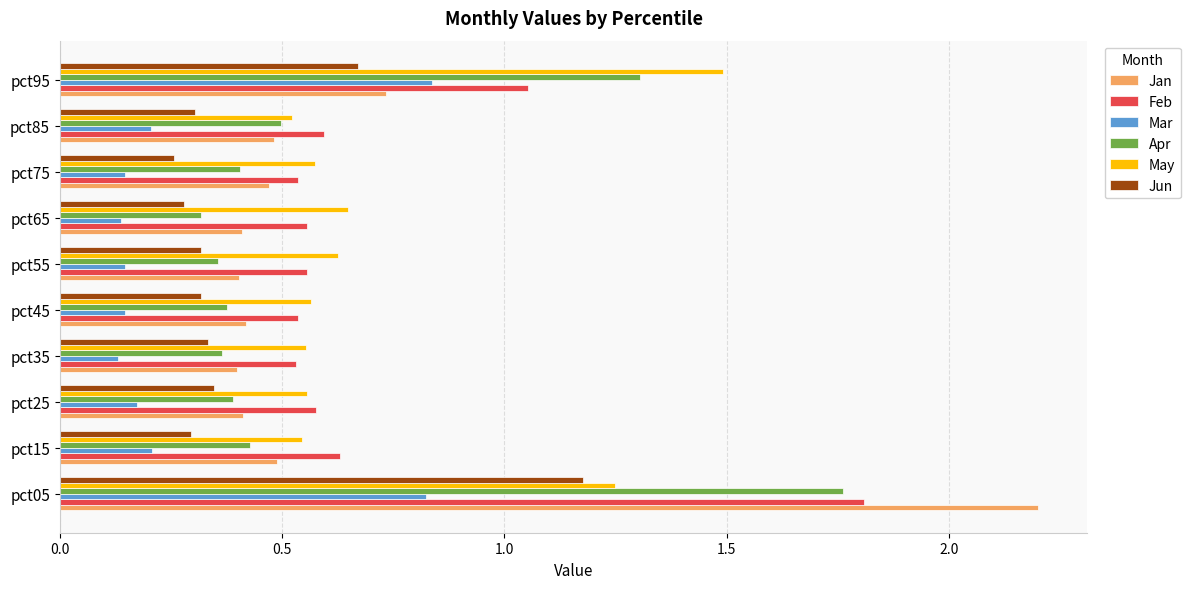

True or false: Jun has a value of 0.5 at pct25.

False